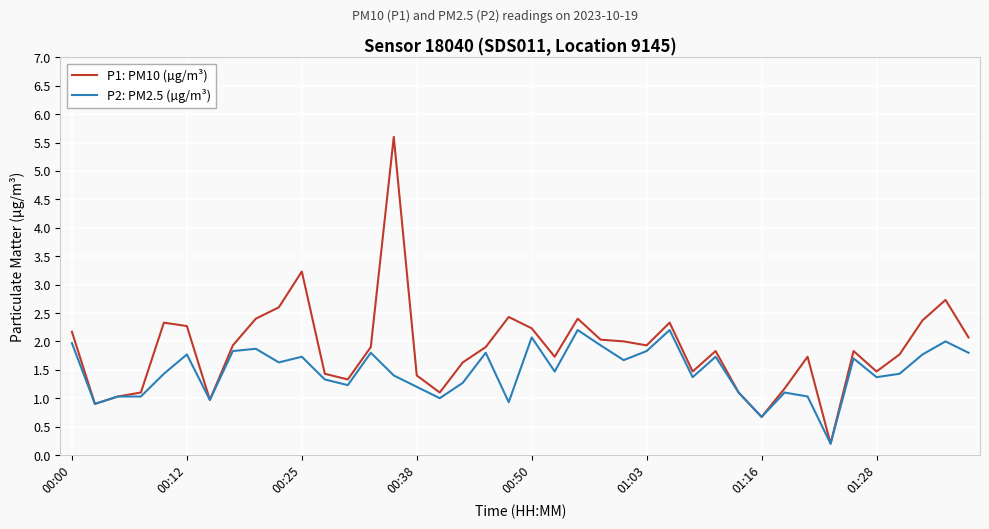

What is the greatest value displayed?

5.6